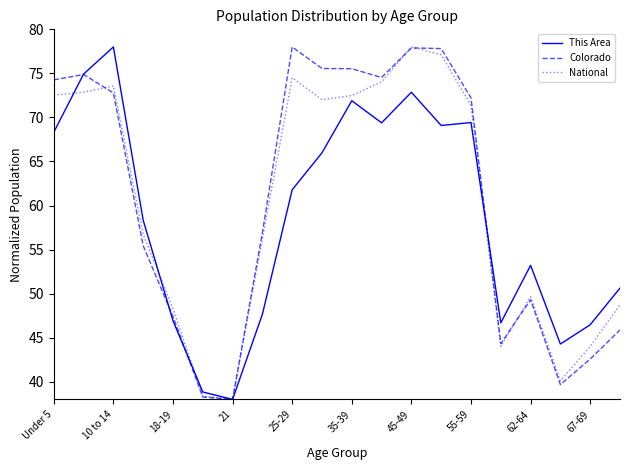

What is the lowest value of the National series?

38.0